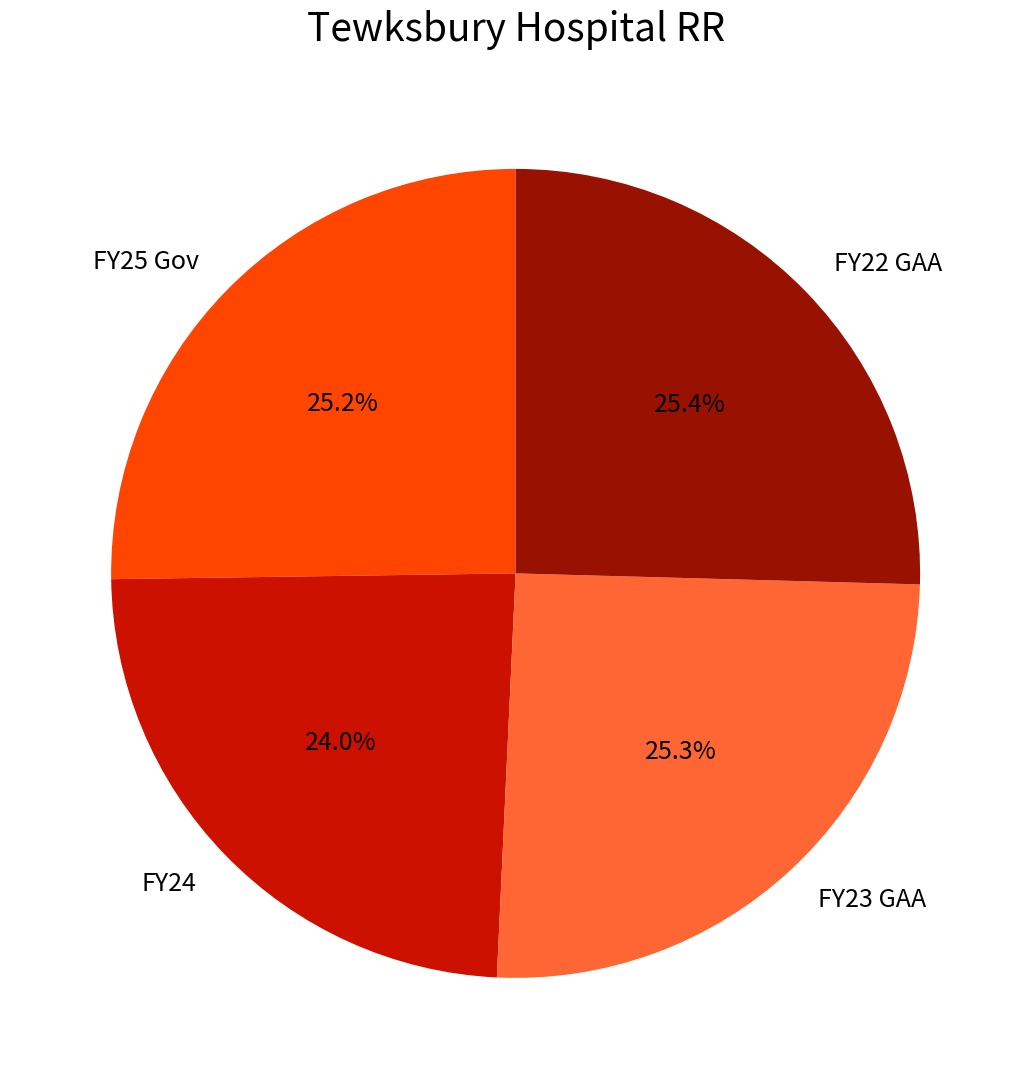

What is the ratio of the value at FY23 GAA to the value at FY25 Gov?

1.0